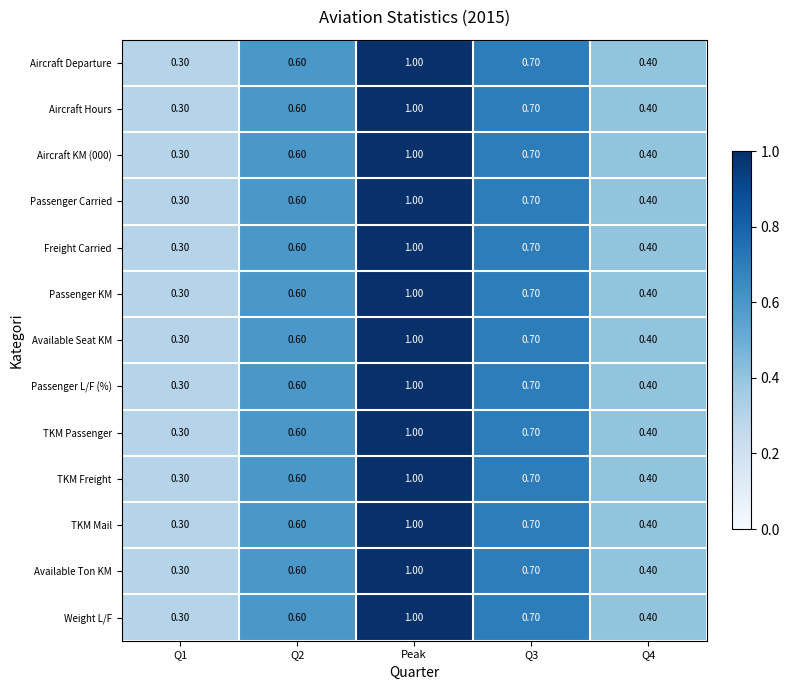

What is the difference between the Passenger L/F (%) values at Q4 and Peak?

0.6